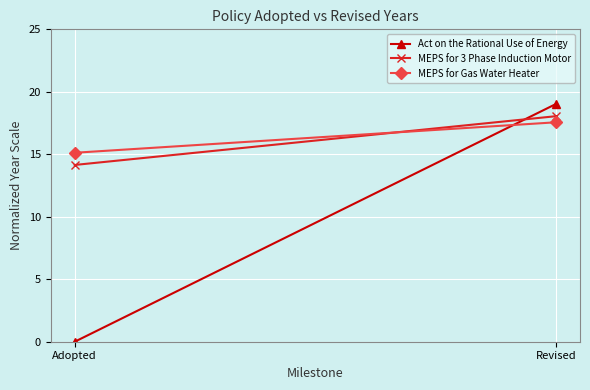

The MEPS for Gas Water Heater series shows 17.6 at Revised. True or false?

True